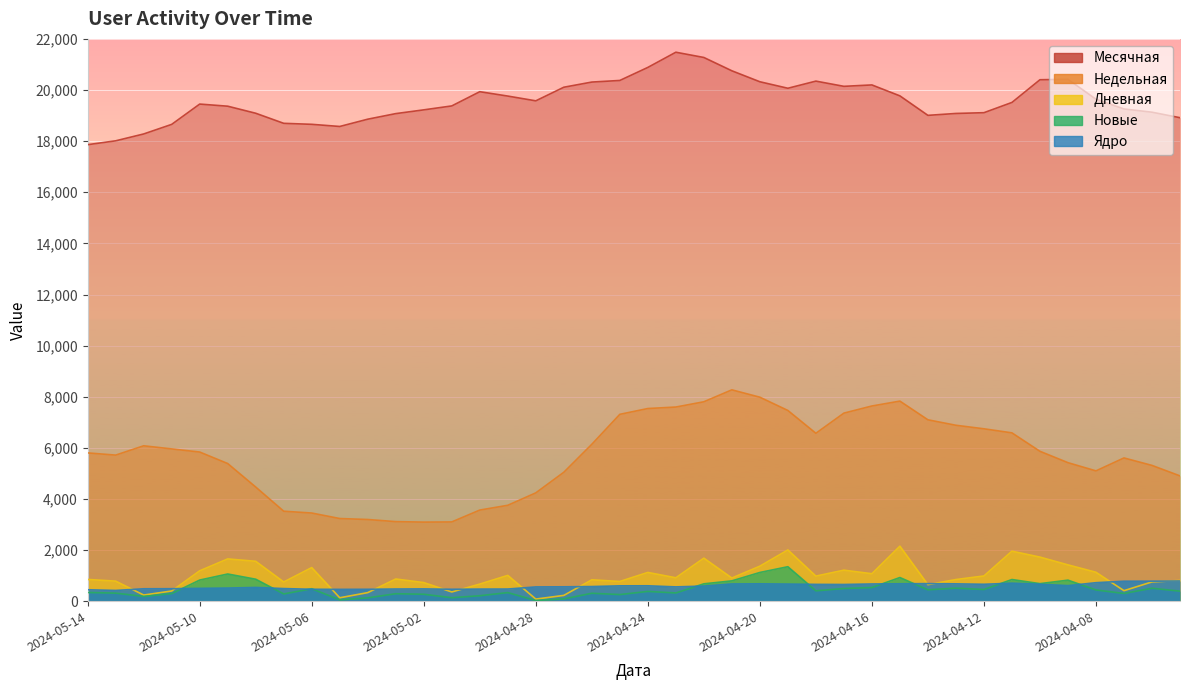

How many interior local valleys does the Дневная series have?

12